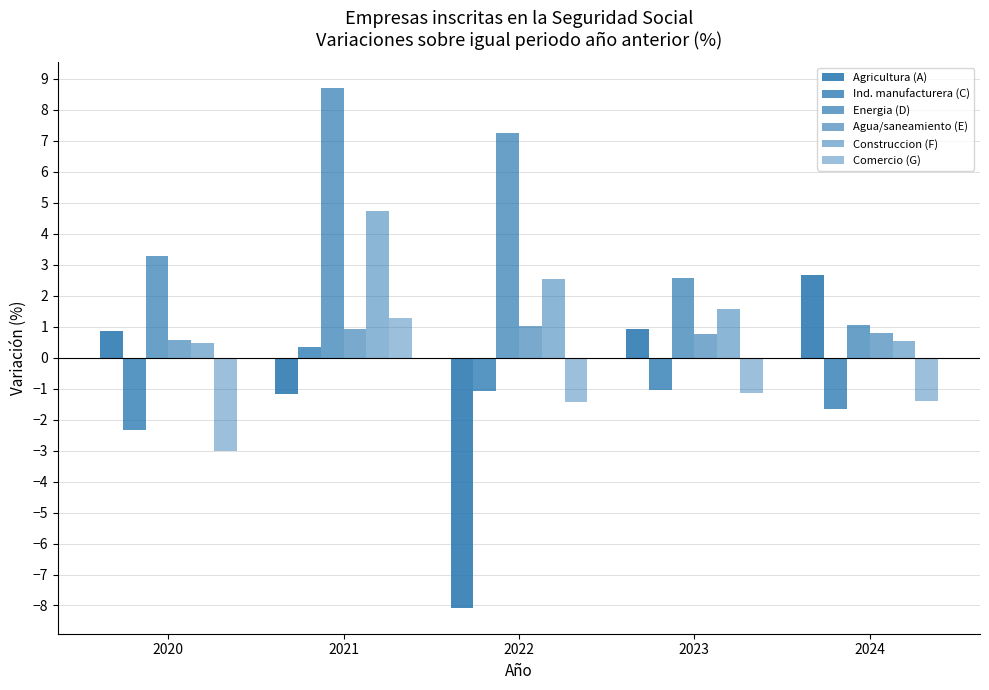

Does the chart contain stacked bars?

No